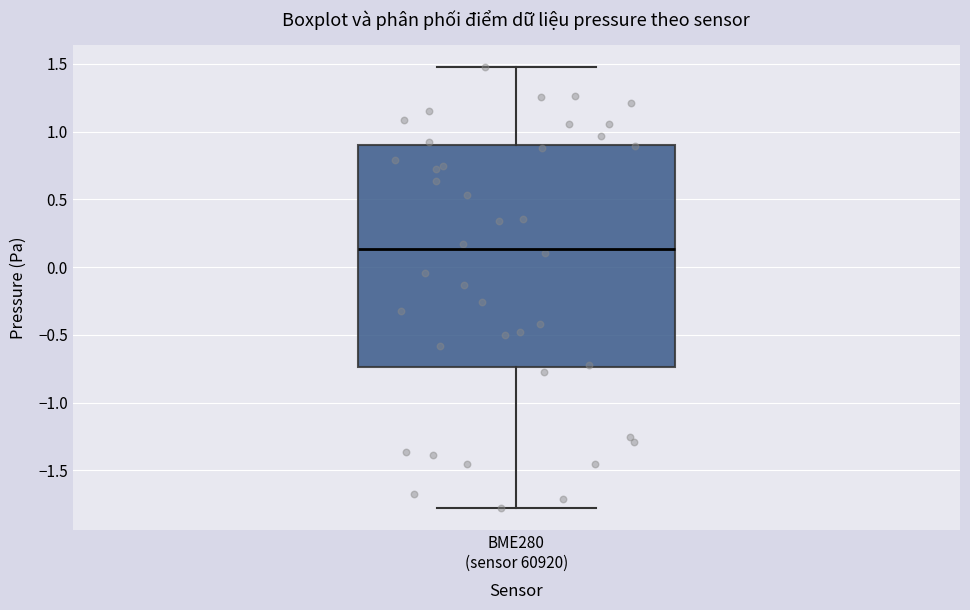

Read this box plot against the y-axis: the position of the median line, the range covered by the box, and the ends of both whiskers. The values are not printed on the chart, so give them approximately, as read against the axis.

median 0.15, box -0.75 to 0.90, whiskers -1.80 to 1.45